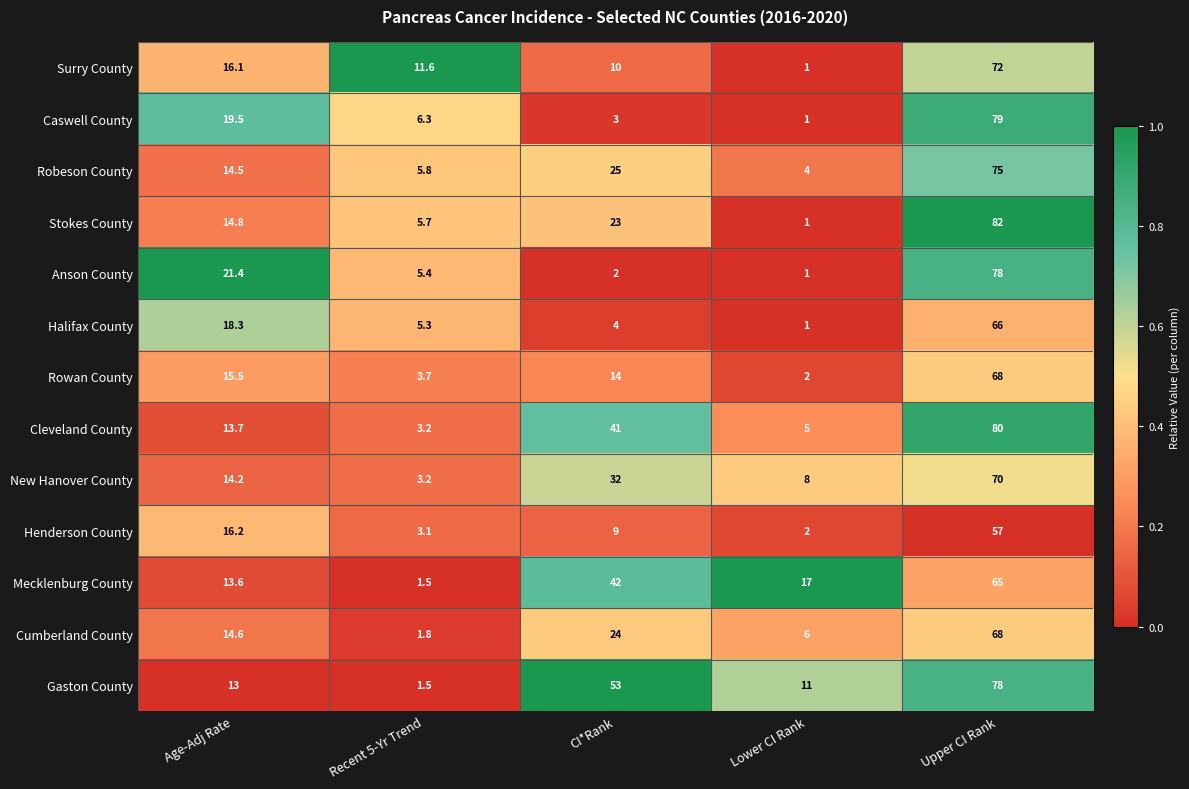

What is the approximate value of New Hanover County at CI*Rank?

32.0